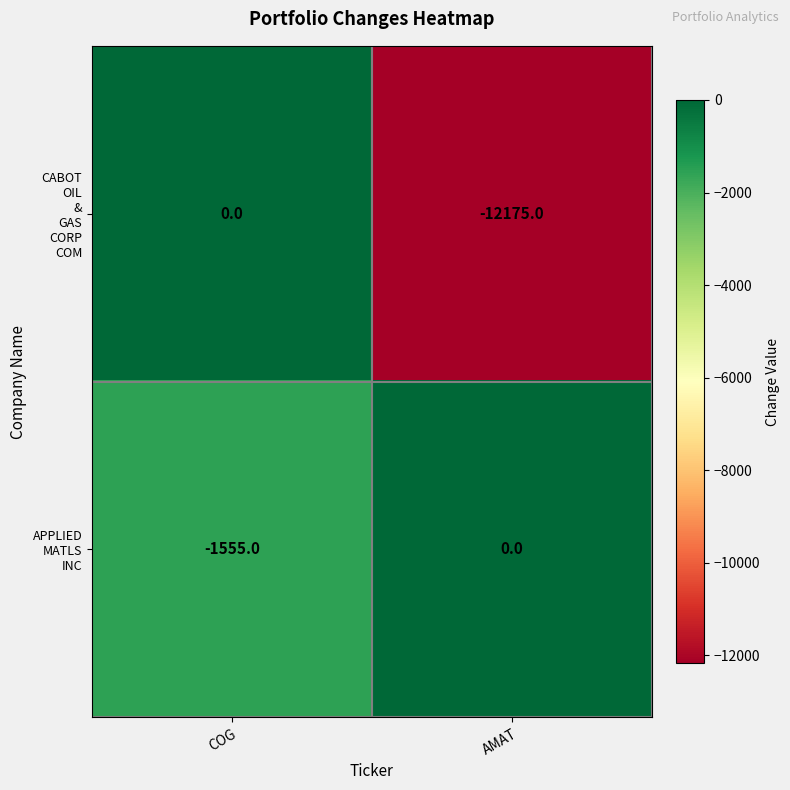

How many categories are shown in the chart?

2